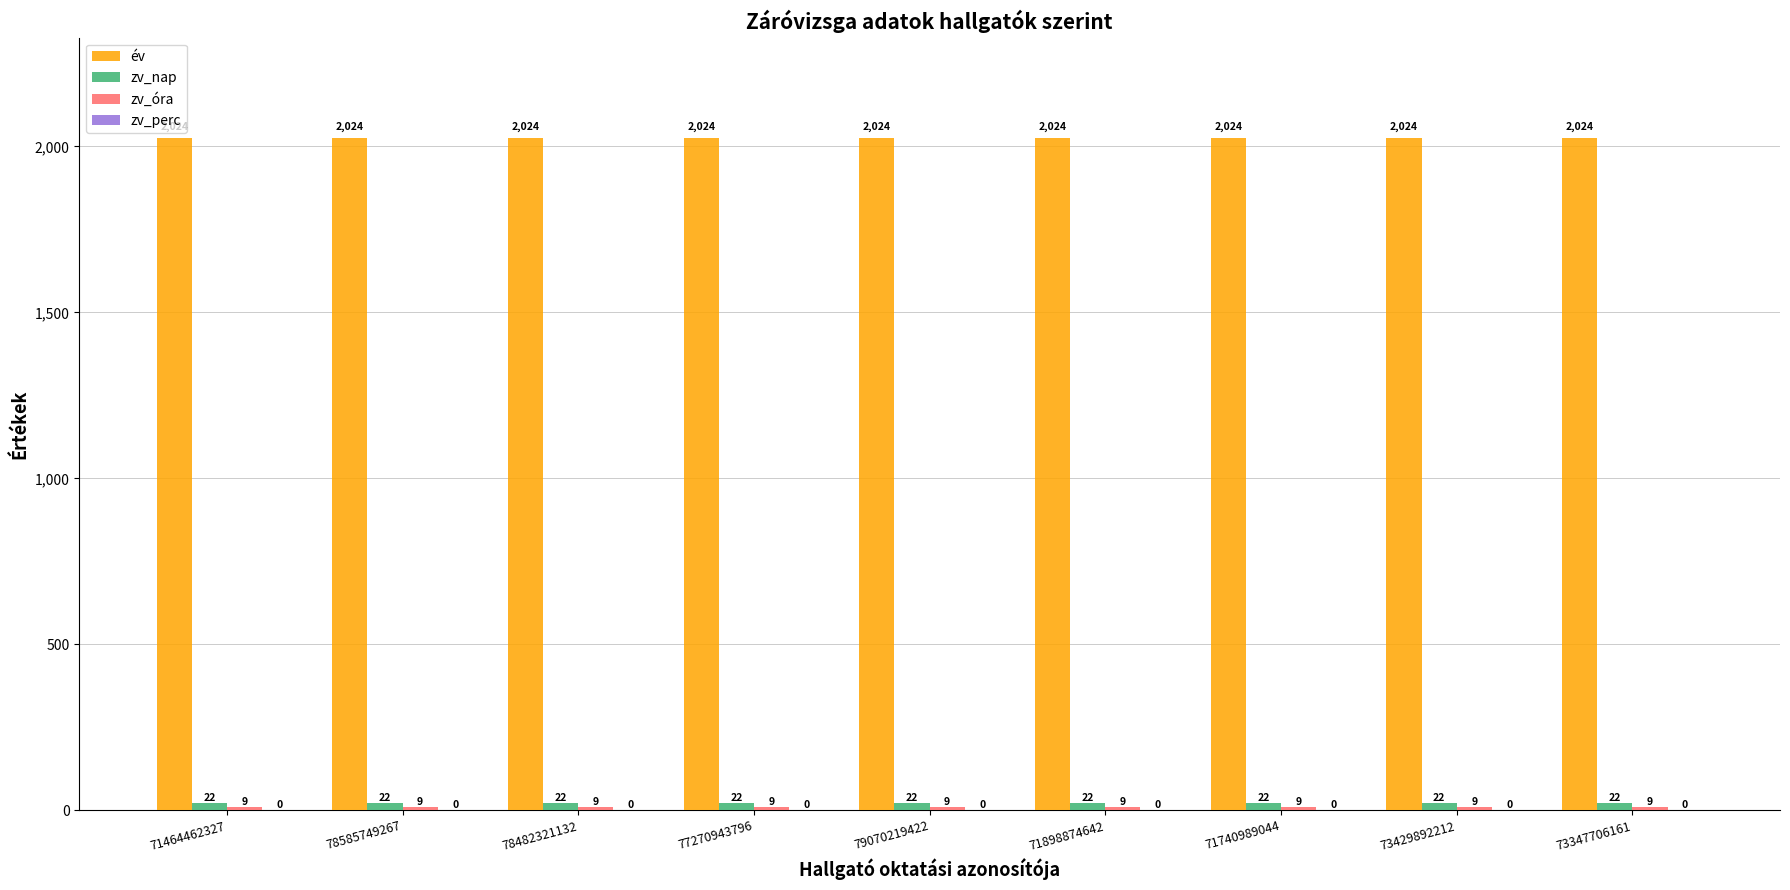

What is the greatest value displayed?

2024